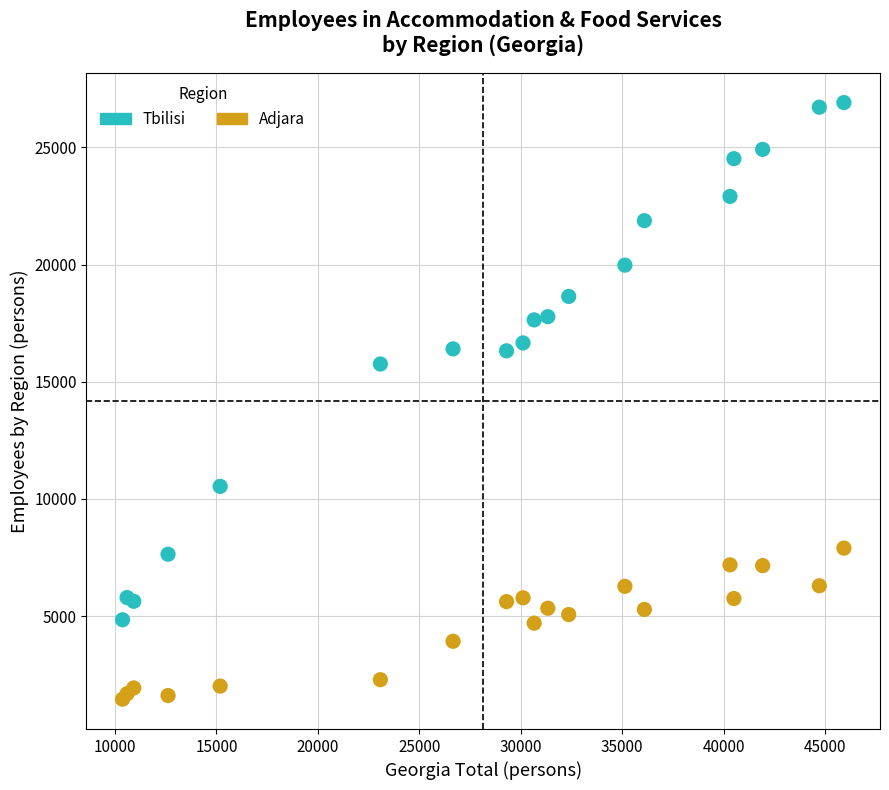

Which series reaches the minimum Y coordinate?

Adjara